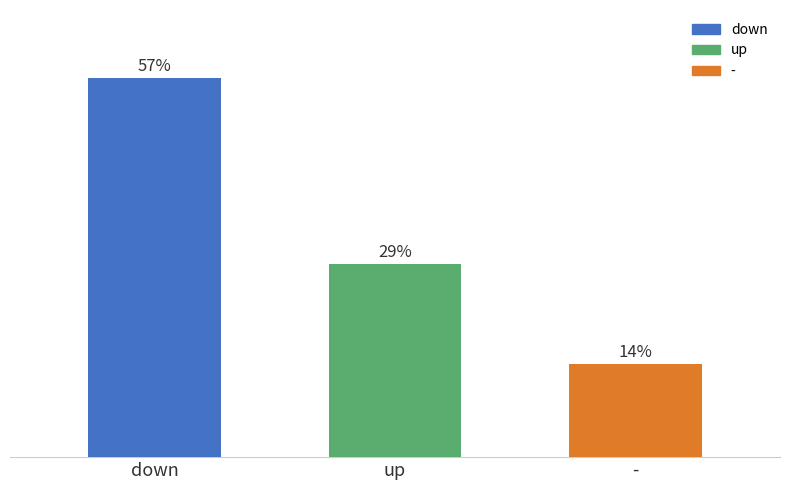

Which label corresponds to the smallest value in the chart?

-